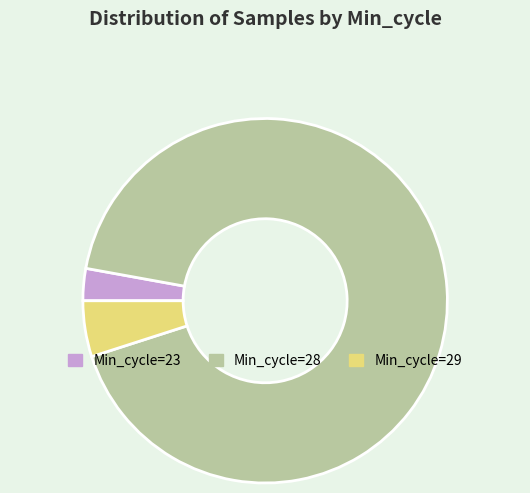

What is the smallest slice in the pie chart?

Min_cycle=23